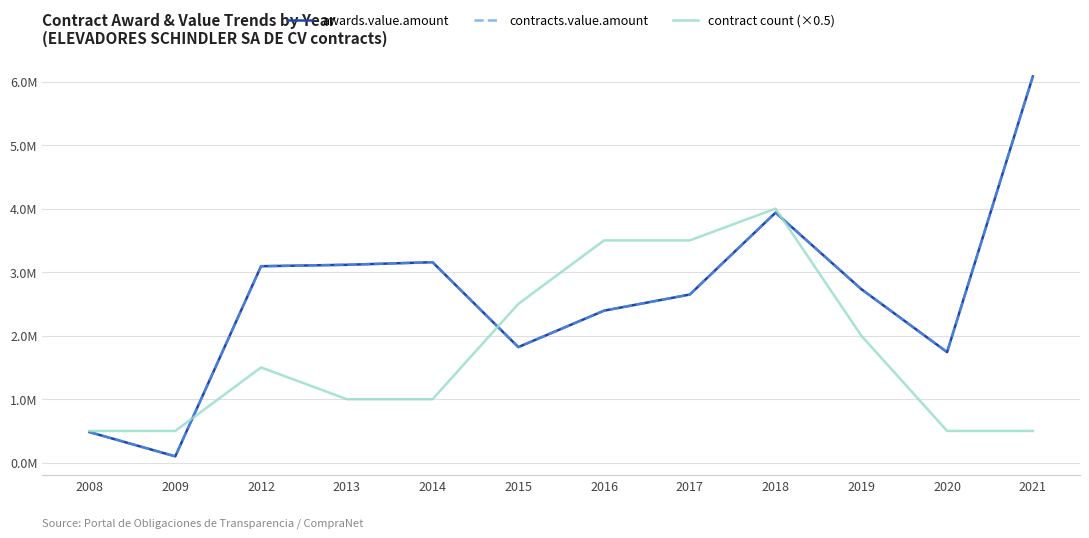

Reading left to right, extract all data points from this chart.

awards.value.amount: 0.5	0.1	3.1	3.1	3.2	1.8	2.4	2.6	3.9	2.7	1.7	6.1
contracts.value.amount: 0.5	0.1	3.1	3.1	3.2	1.8	2.4	2.6	3.9	2.7	1.7	6.1
contract count (×0.5): 0.5	0.5	1.5	1.0	1.0	2.5	3.5	3.5	4.0	2.0	0.5	0.5